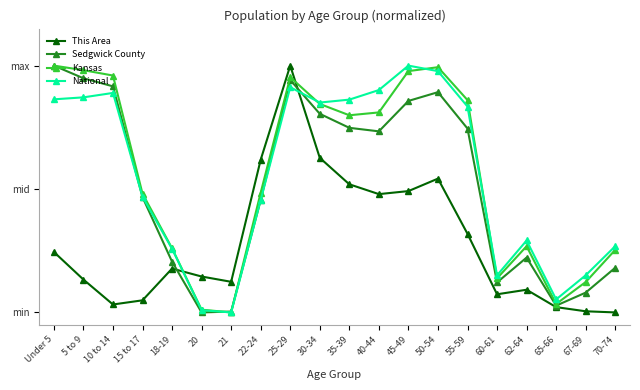

What is the maximum value shown in the chart?

1.0